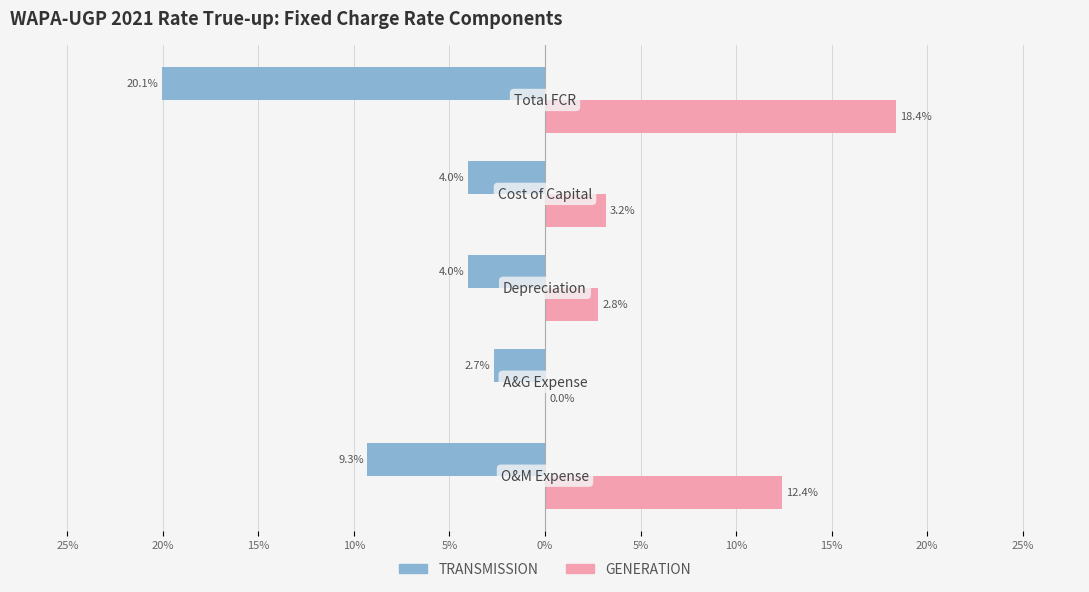

What is the greatest value displayed?

0.2